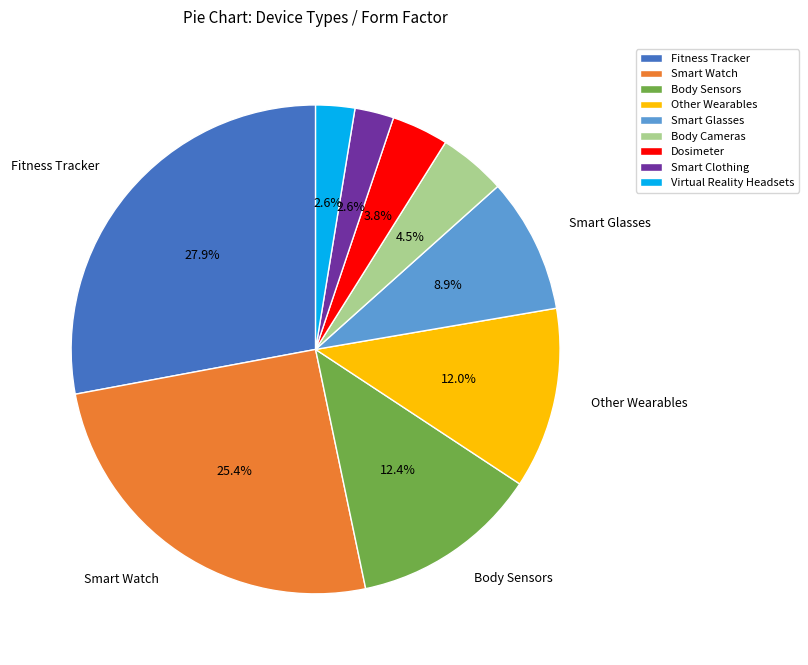

How much of the chart is everything except Smart Clothing?

97.4%